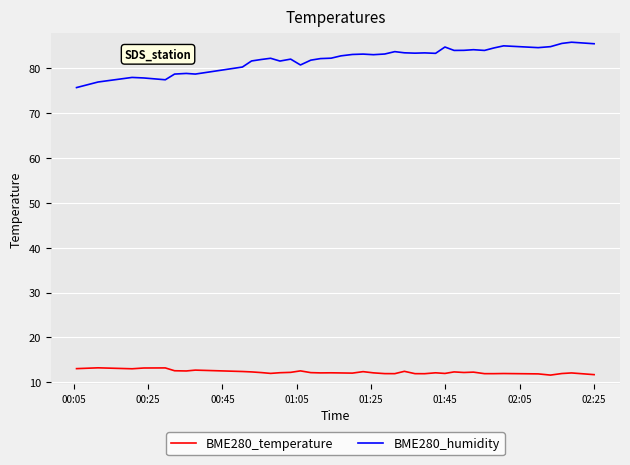

What is the difference between the maximum and minimum values in the BME280_temperature series?

1.6